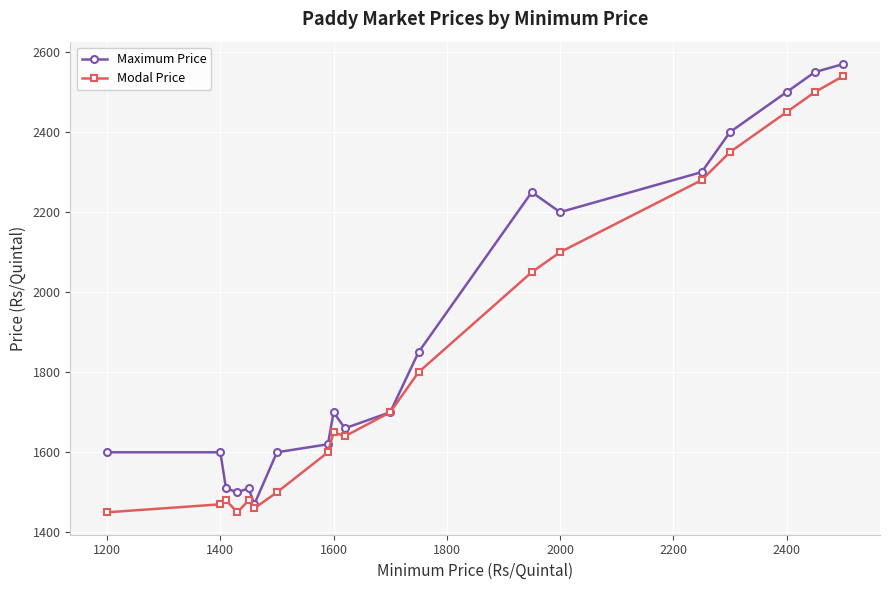

Which series has the largest range (max minus min)?

Maximum Price